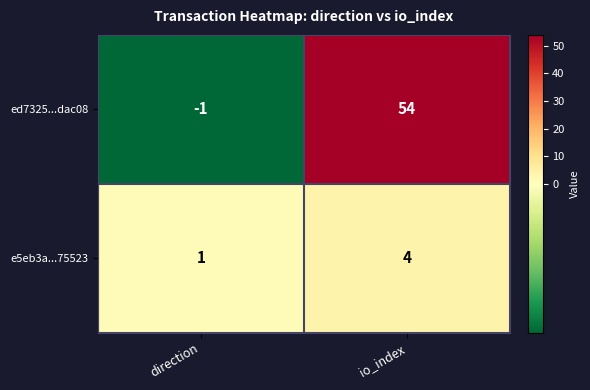

What is the sum of the e5eb3a...75523 values at io_index and direction?

5